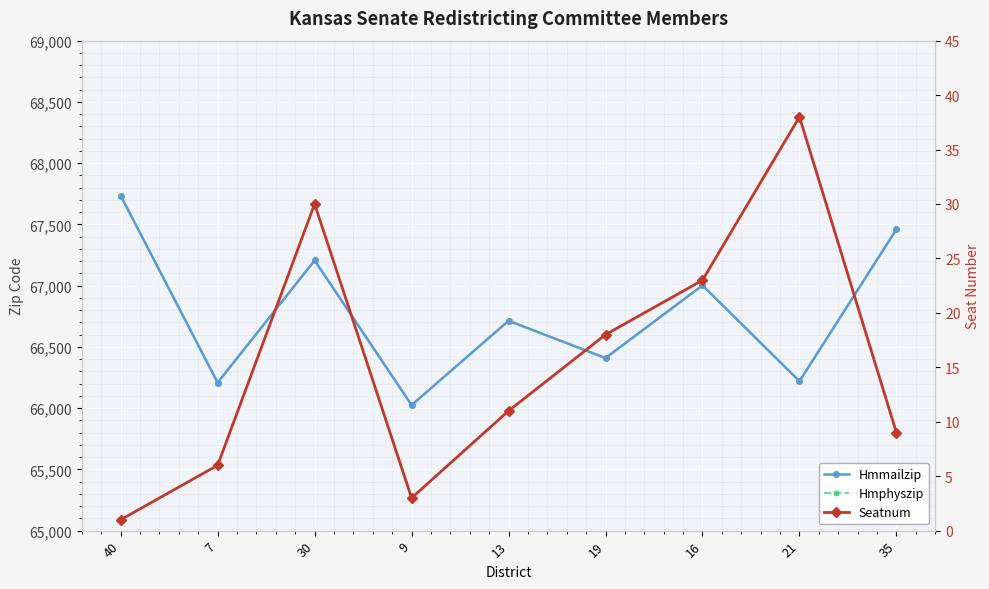

How many data points does each series have?

9